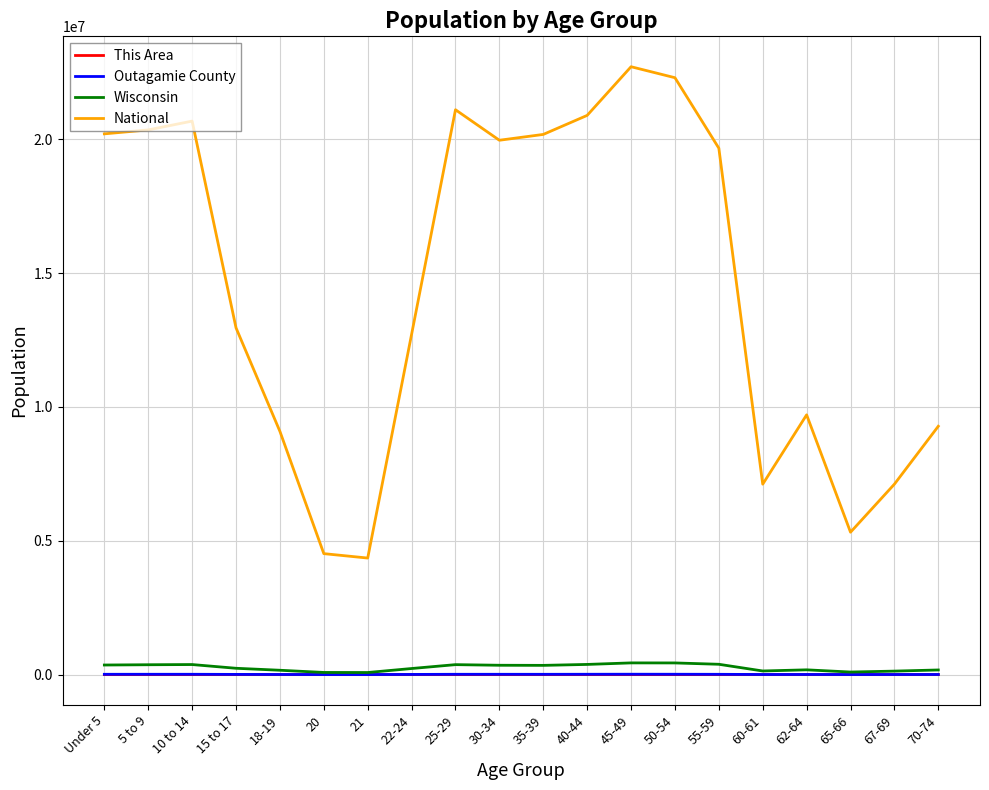

At how many categories does at least one series exceed 13883974?

10